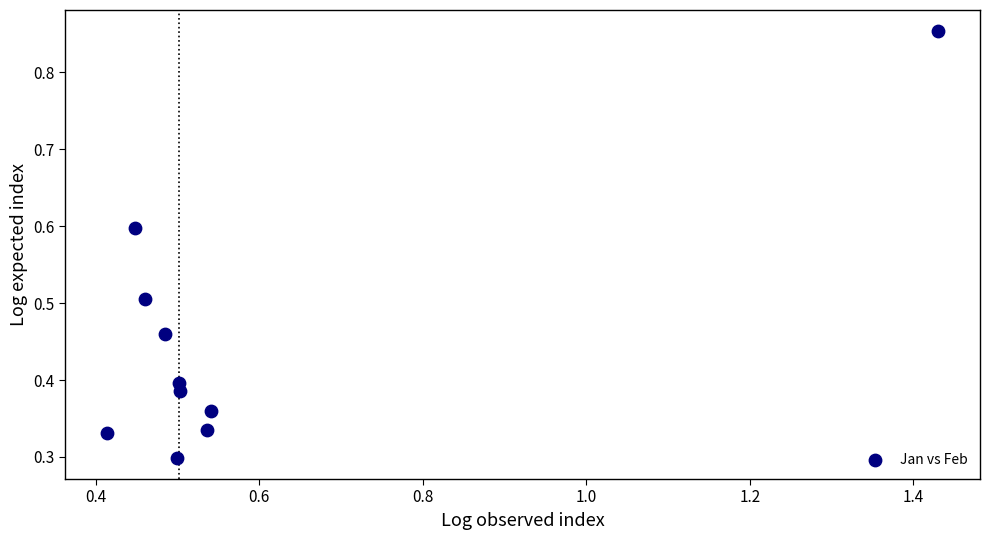

What is the range of X values (max minus min)?

1.0